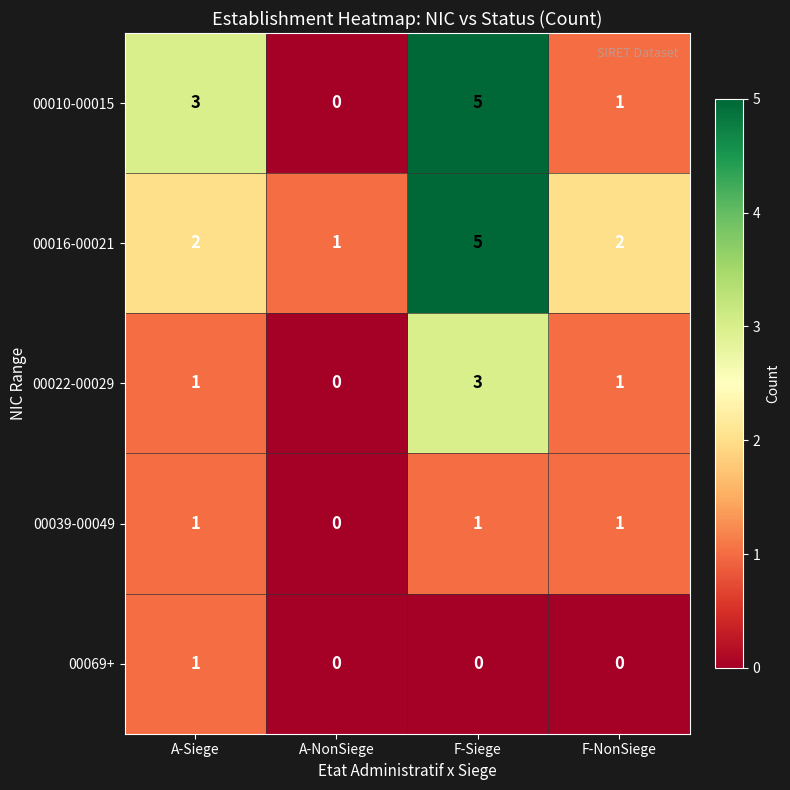

What is the difference between the maximum and minimum values in the 00010-00015 series?

5